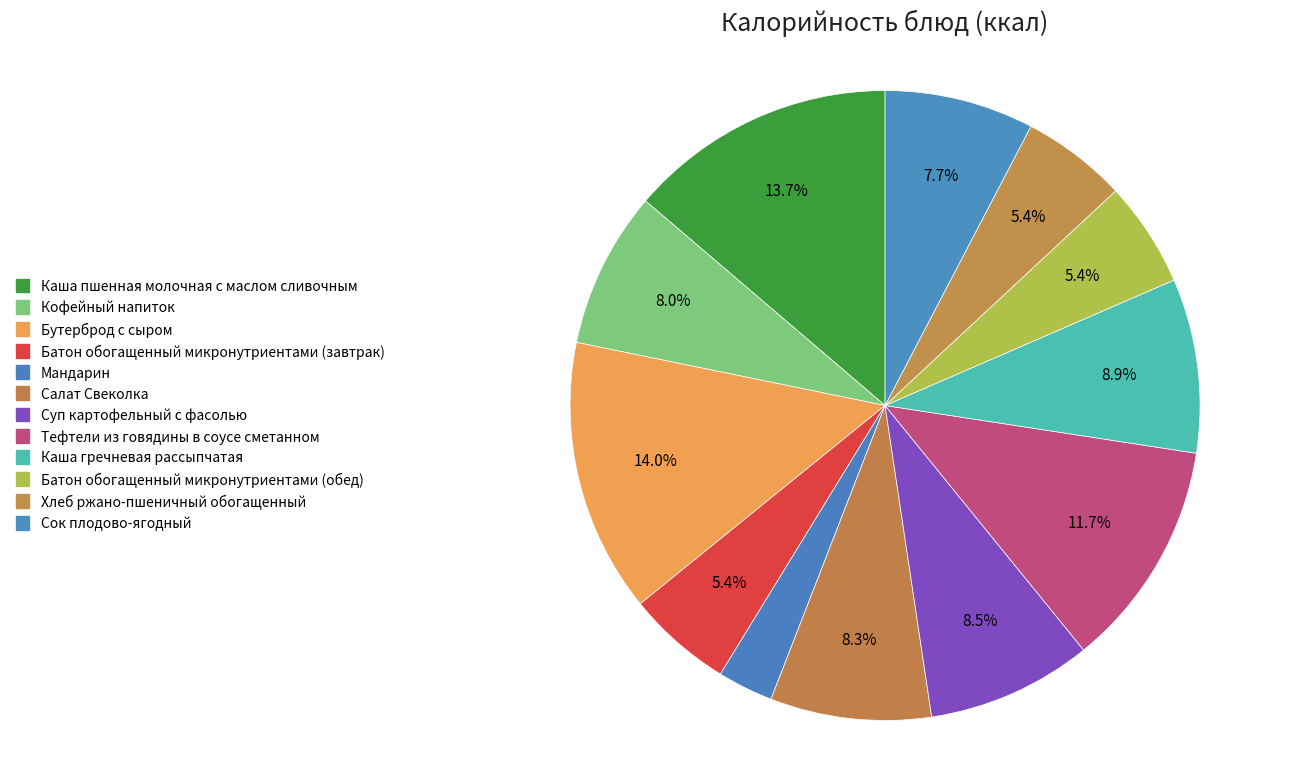

Does Батон обогащенный микронутриентами (обед) represent more than half of the total?

No